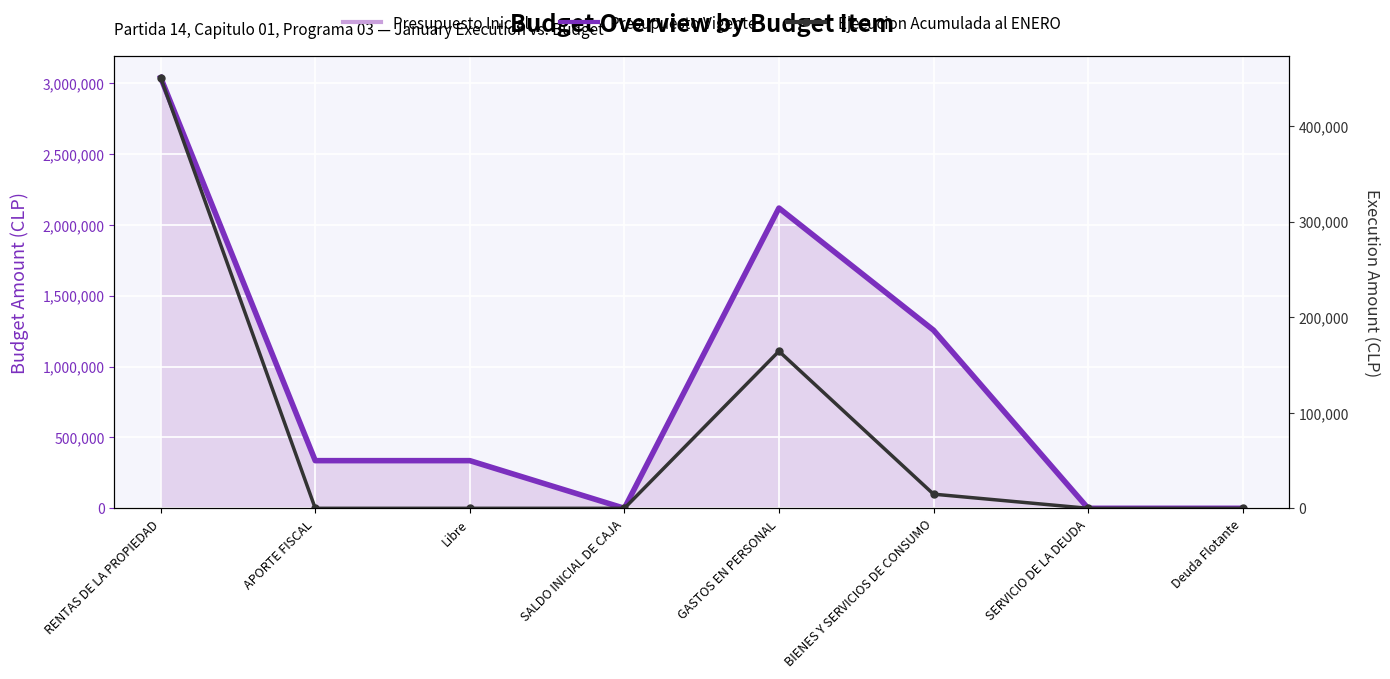

What is the label of the 1st point from the right?

Deuda Flotante